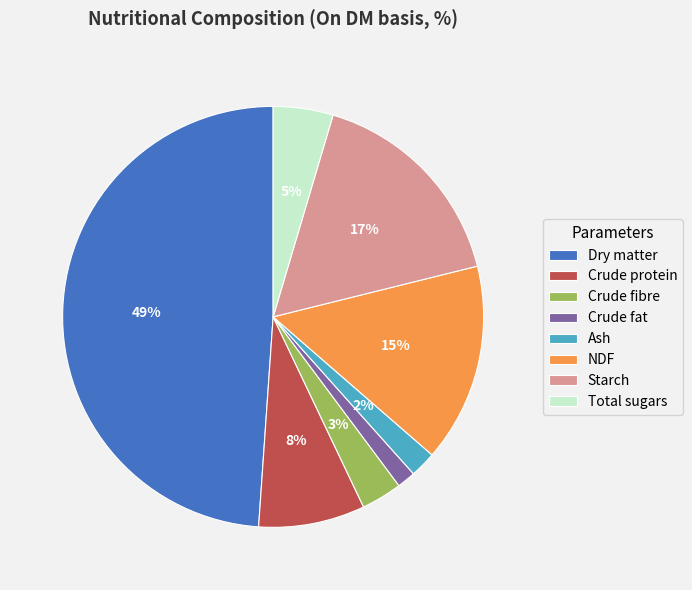

To the nearest percent, what portion does Crude fibre represent?

3%